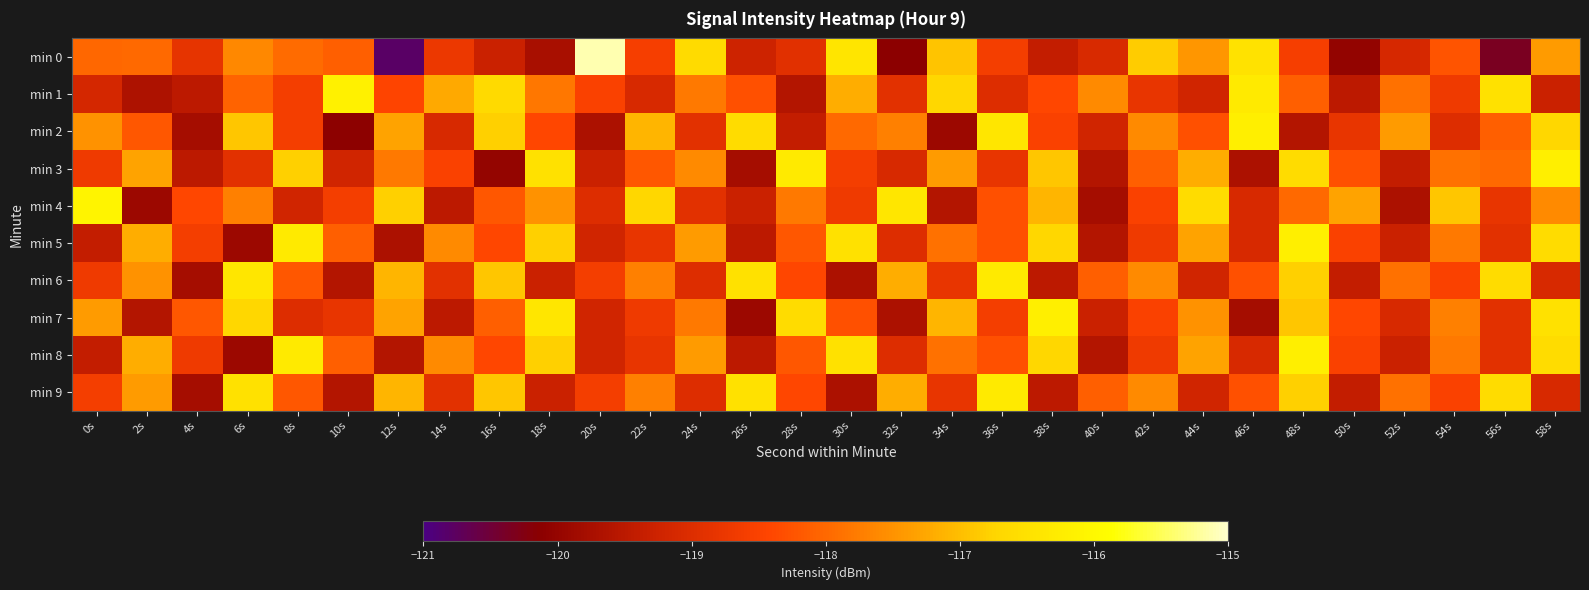

What is the total value across all series at 44s?

-1179.3